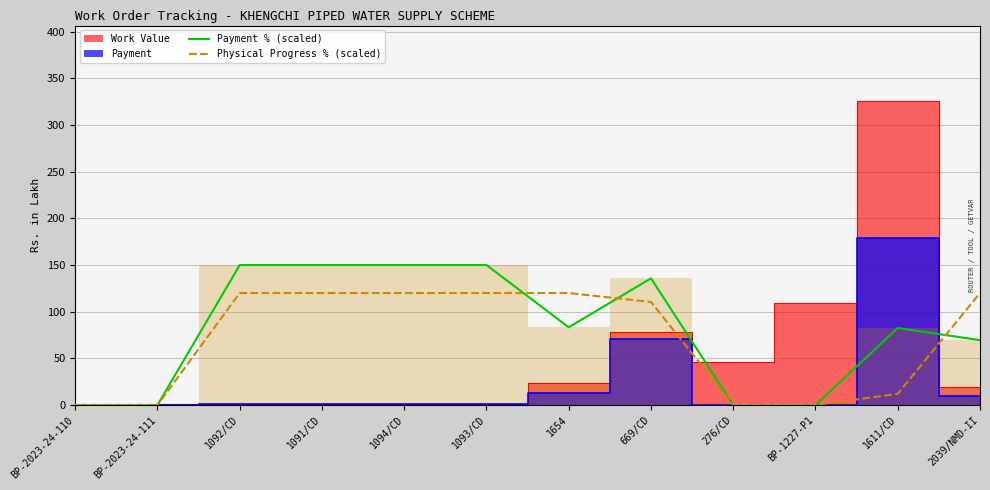

What is the sum of all Payment % (scaled) values?

971.1